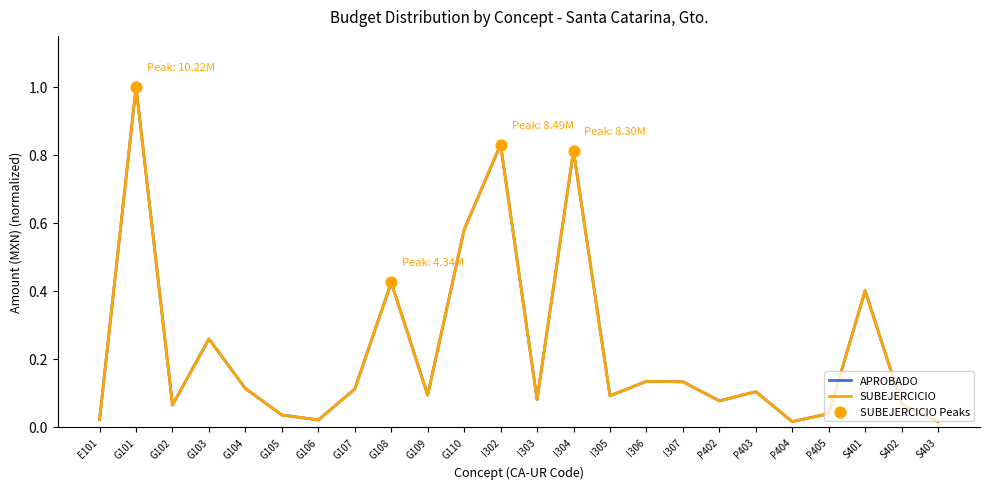

At how many categories does at least one series exceed 0?

24